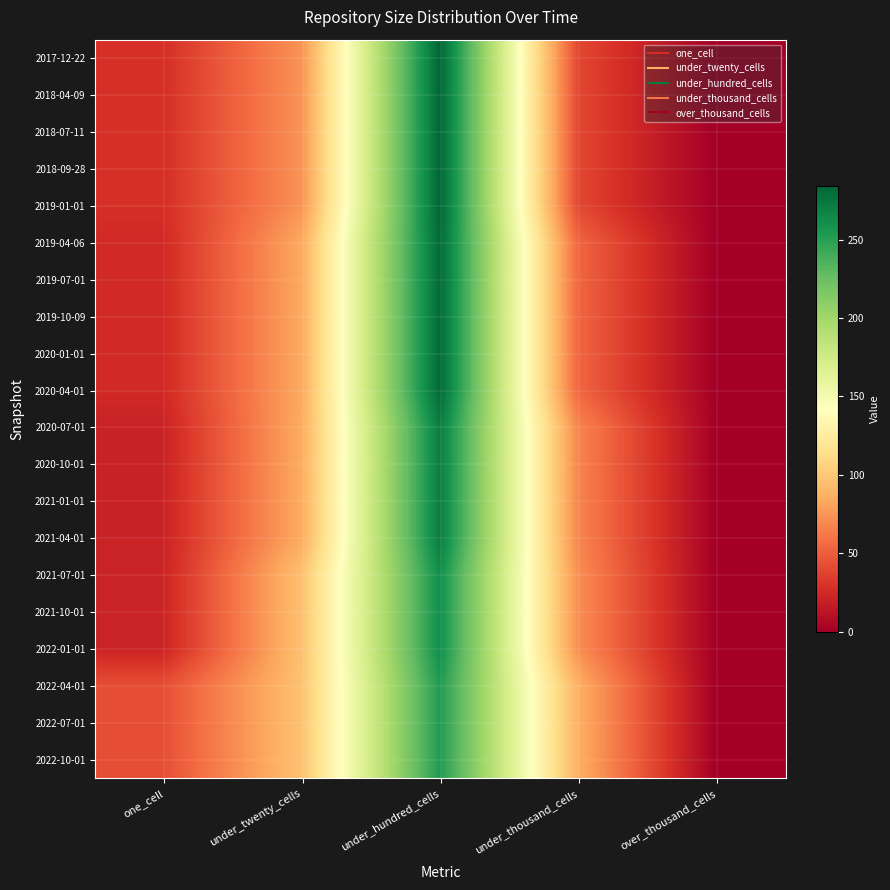

Reading left to right, what are all the values shown in this chart?

2017-12-22: one_cell=28	under_twenty_cells=74	under_hundred_cells=284	under_thousand_cells=40	over_thousand_cells=0
2018-04-09: one_cell=28	under_twenty_cells=74	under_hundred_cells=284	under_thousand_cells=40	over_thousand_cells=0
2018-07-11: one_cell=28	under_twenty_cells=74	under_hundred_cells=284	under_thousand_cells=40	over_thousand_cells=0
2018-09-28: one_cell=28	under_twenty_cells=74	under_hundred_cells=284	under_thousand_cells=40	over_thousand_cells=0
2019-01-01: one_cell=28	under_twenty_cells=74	under_hundred_cells=284	under_thousand_cells=40	over_thousand_cells=0
2019-04-06: one_cell=25	under_twenty_cells=84	under_hundred_cells=282	under_thousand_cells=54	over_thousand_cells=0
2019-07-01: one_cell=25	under_twenty_cells=84	under_hundred_cells=282	under_thousand_cells=54	over_thousand_cells=0
2019-10-09: one_cell=25	under_twenty_cells=84	under_hundred_cells=282	under_thousand_cells=54	over_thousand_cells=0
2020-01-01: one_cell=25	under_twenty_cells=84	under_hundred_cells=282	under_thousand_cells=54	over_thousand_cells=0
2020-04-01: one_cell=25	under_twenty_cells=84	under_hundred_cells=282	under_thousand_cells=54	over_thousand_cells=0
2020-07-01: one_cell=21	under_twenty_cells=85	under_hundred_cells=271	under_thousand_cells=68	over_thousand_cells=0
2020-10-01: one_cell=21	under_twenty_cells=85	under_hundred_cells=271	under_thousand_cells=68	over_thousand_cells=0
2021-01-01: one_cell=21	under_twenty_cells=85	under_hundred_cells=271	under_thousand_cells=68	over_thousand_cells=0
2021-04-01: one_cell=21	under_twenty_cells=85	under_hundred_cells=271	under_thousand_cells=68	over_thousand_cells=0
2021-07-01: one_cell=22	under_twenty_cells=96	under_hundred_cells=261	under_thousand_cells=72	over_thousand_cells=0
2021-10-01: one_cell=22	under_twenty_cells=96	under_hundred_cells=261	under_thousand_cells=72	over_thousand_cells=0
2022-01-01: one_cell=22	under_twenty_cells=96	under_hundred_cells=261	under_thousand_cells=72	over_thousand_cells=0
2022-04-01: one_cell=43	under_twenty_cells=97	under_hundred_cells=253	under_thousand_cells=87	over_thousand_cells=0
2022-07-01: one_cell=43	under_twenty_cells=97	under_hundred_cells=253	under_thousand_cells=87	over_thousand_cells=0
2022-10-01: one_cell=43	under_twenty_cells=97	under_hundred_cells=253	under_thousand_cells=87	over_thousand_cells=0